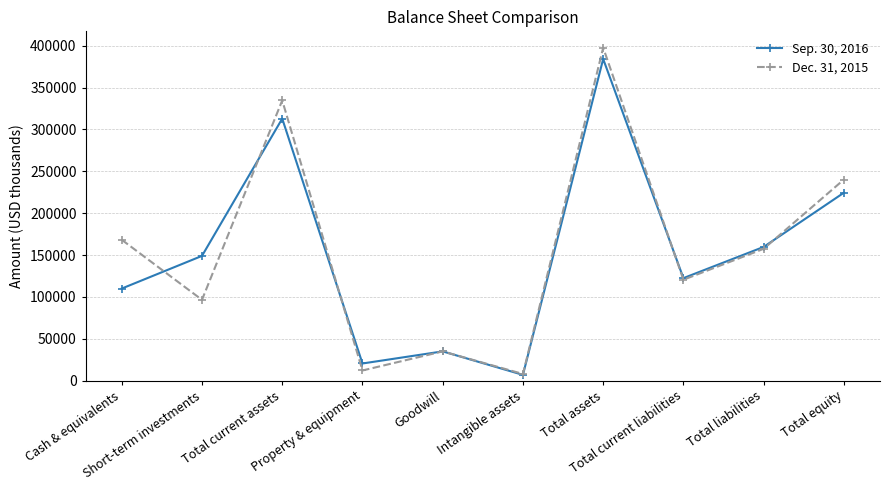

Which series has the widest spread of values?

Dec. 31, 2015